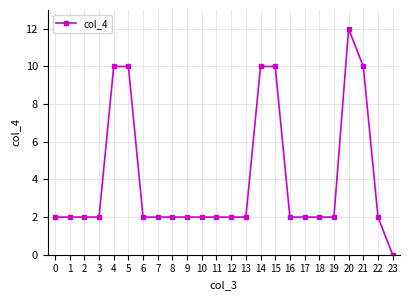

What is the change in value from 14 to 19?

-8